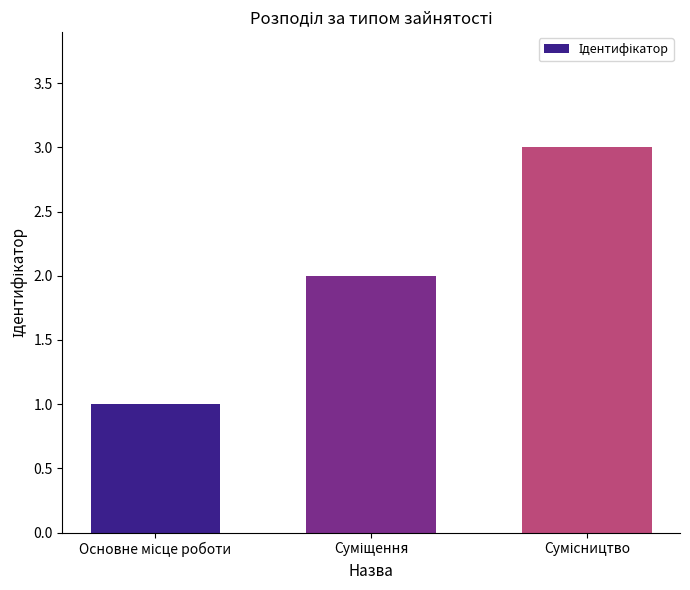

Reading left to right, extract all data points from this chart.

1	2	3